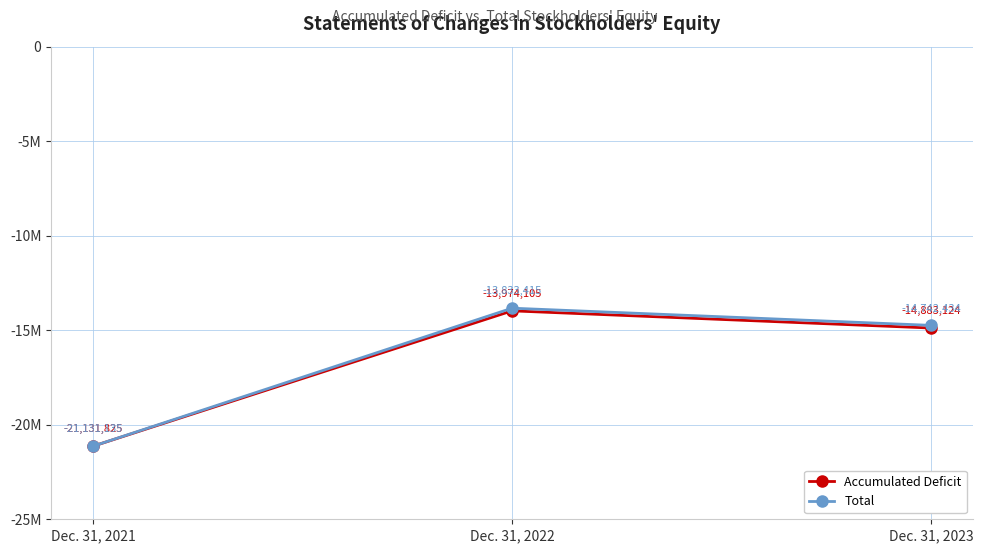

At Dec. 31, 2023, list the series in order from smallest to largest.

Accumulated Deficit, Total